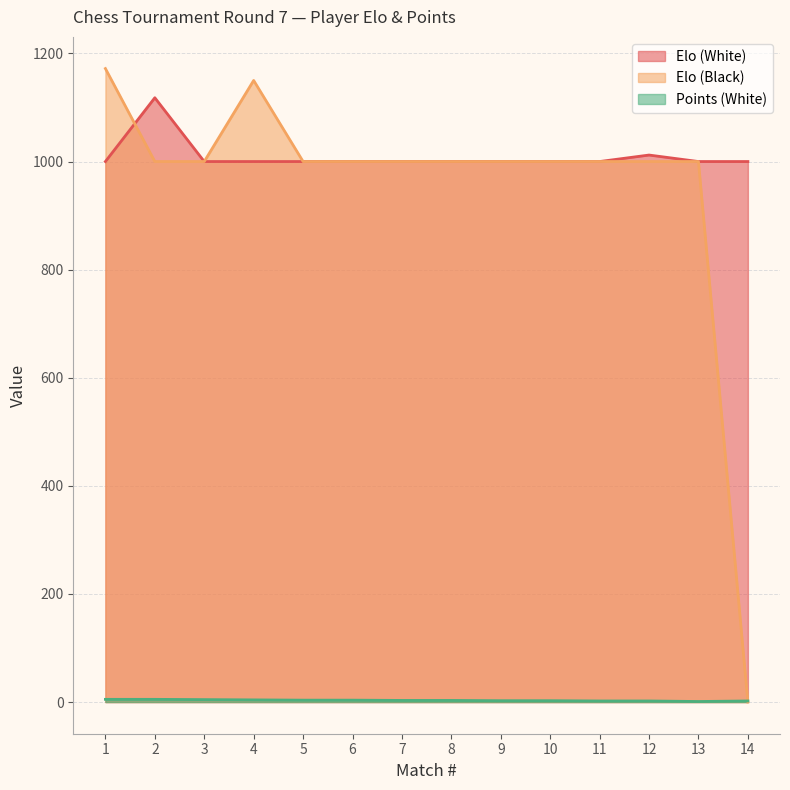

At how many categories does at least one series exceed 971?

14